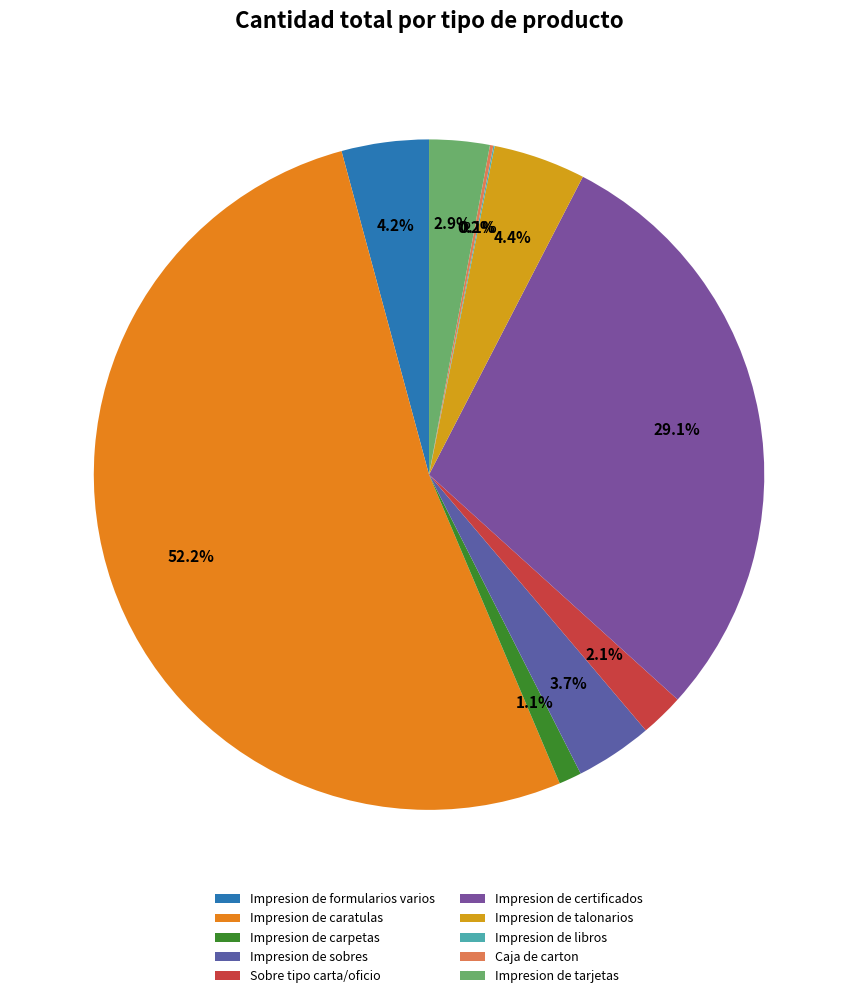

What portion of the pie excludes Impresion de formularios varios?

95.8%